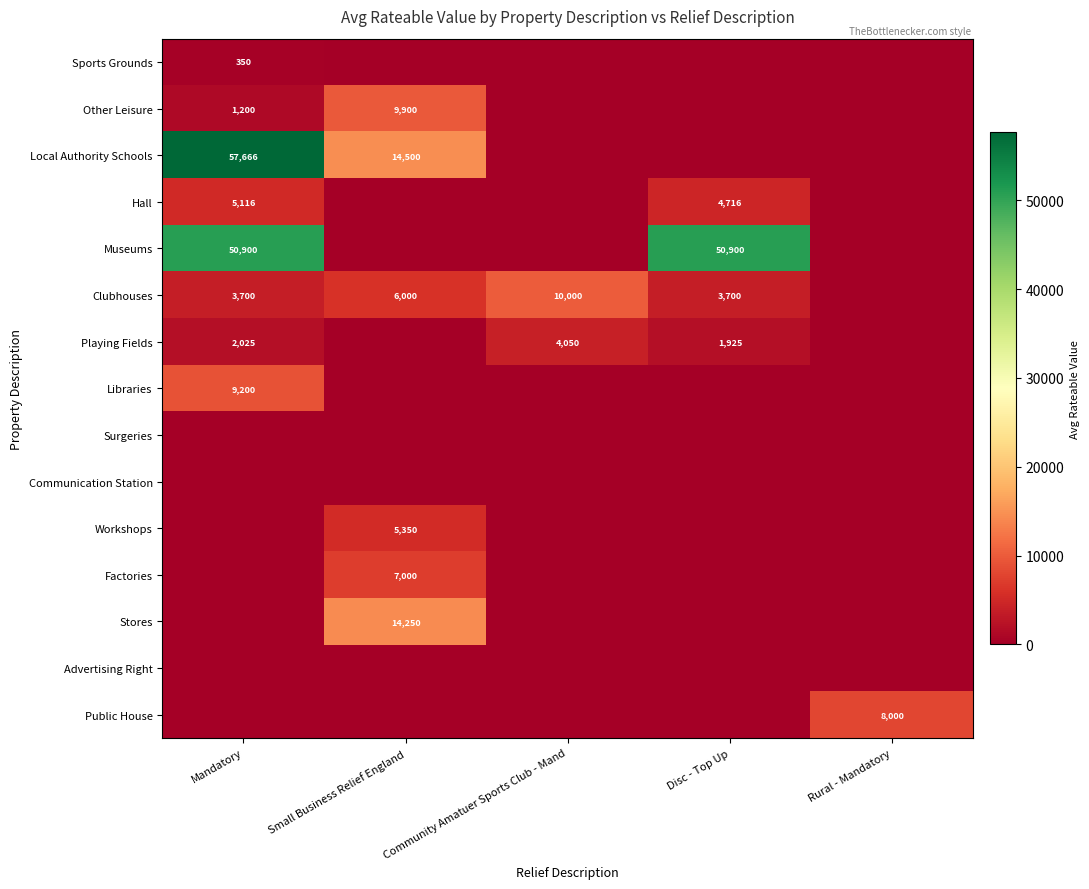

What is the greatest value displayed?

57666.7